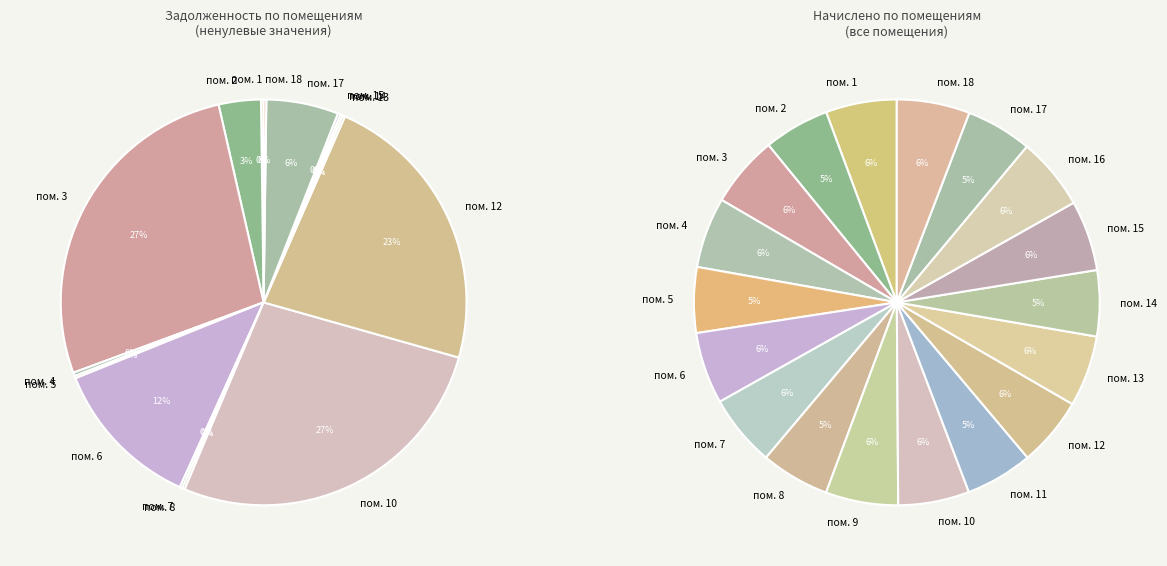

What is the ratio of the value at 17 to the value at 3?

0.2